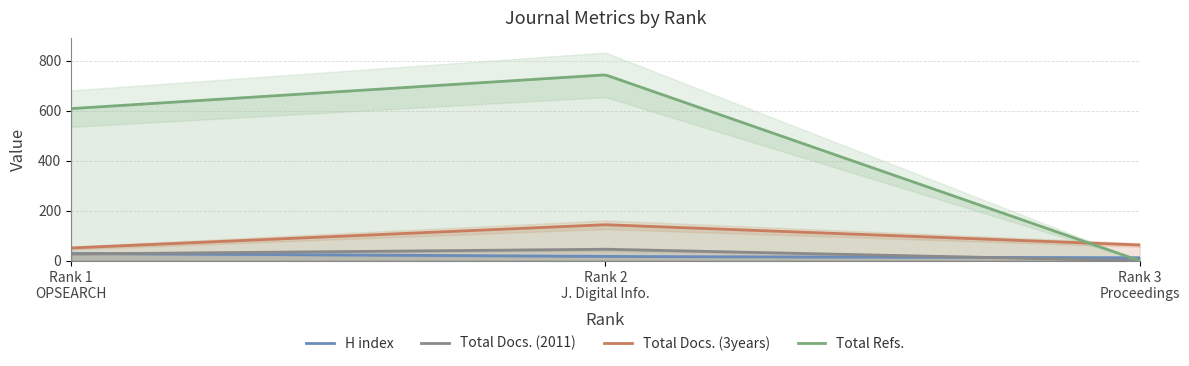

List the labels in order of Total Refs. value, largest first.

2, 1, 3